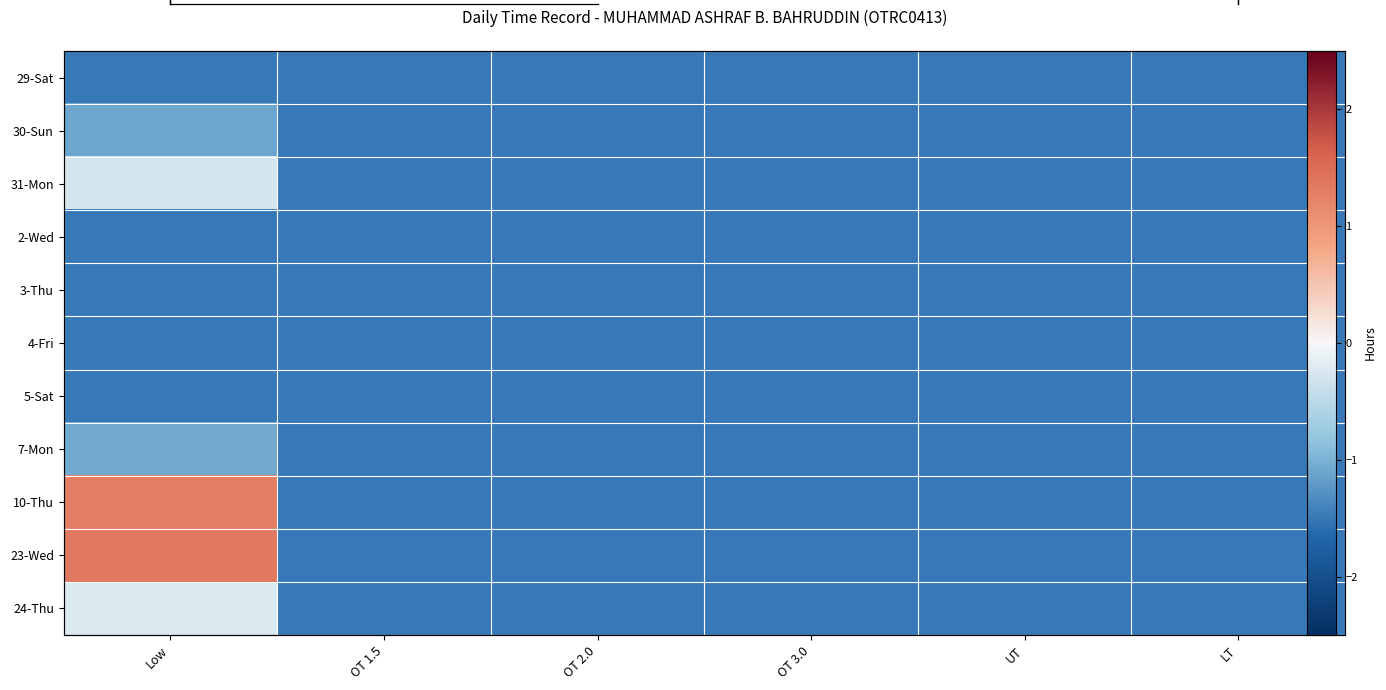

List the series in order of their peak value, lowest first.

29-Sat, 2-Wed, 3-Thu, 4-Fri, 5-Sat, 30-Sun, 7-Mon, 31-Mon, 24-Thu, 10-Thu, 23-Wed